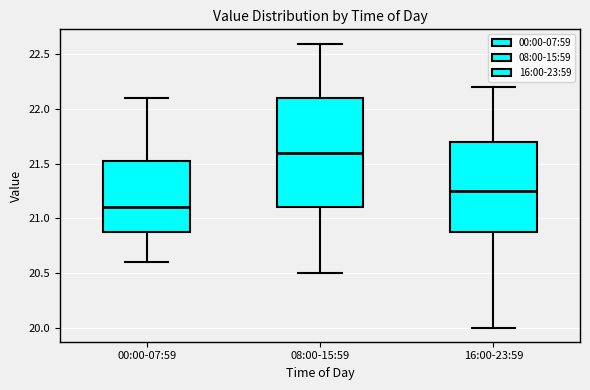

Which box is the tallest, from its lower edge to its upper edge?

08:00-15:59